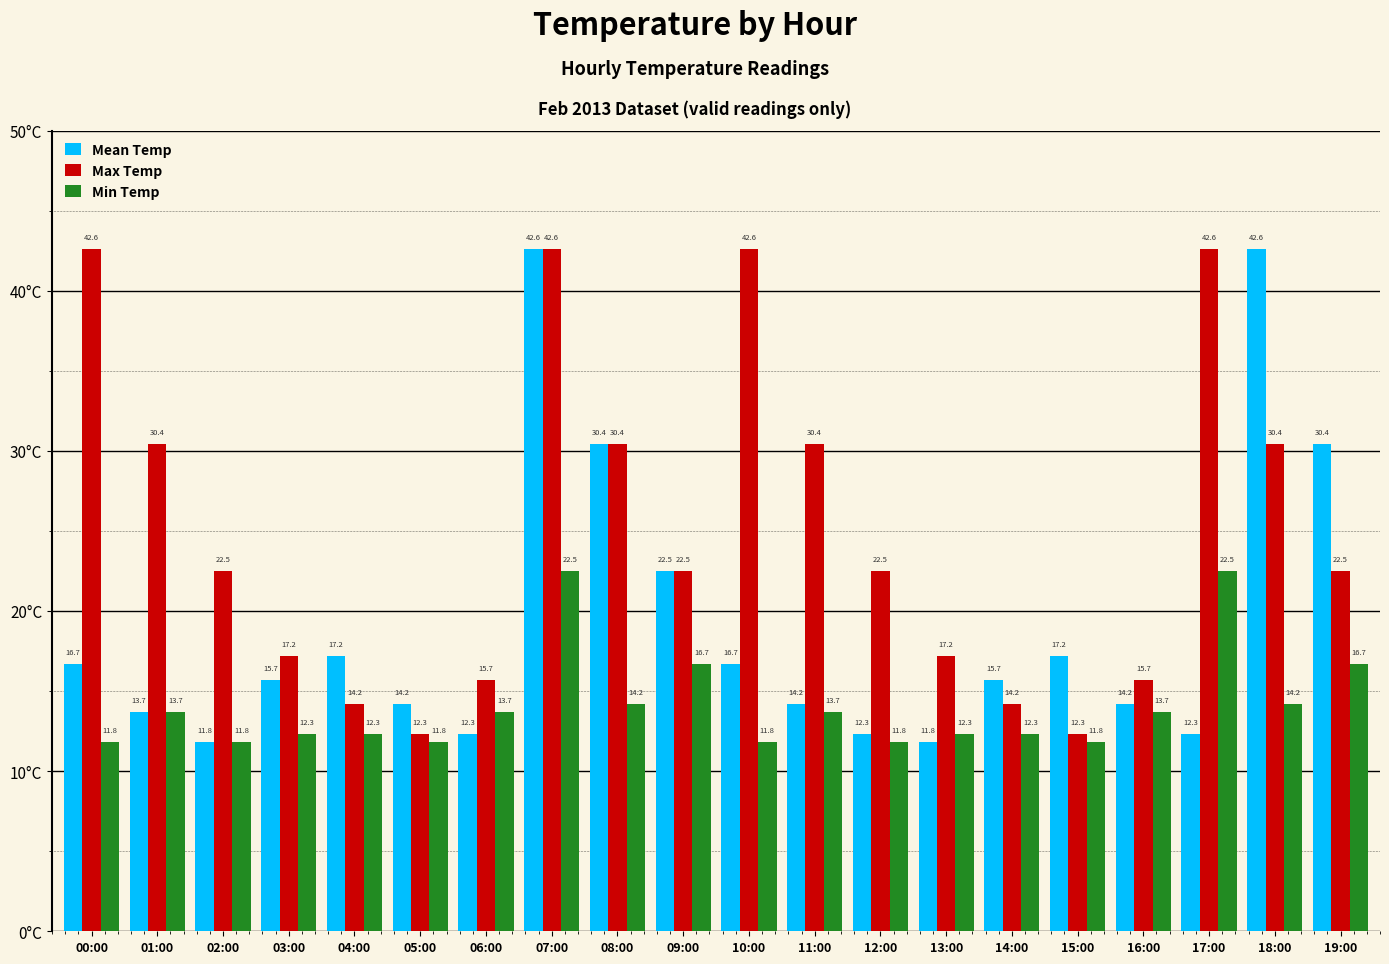

What is the label of the 15th bar from the left?

14:00